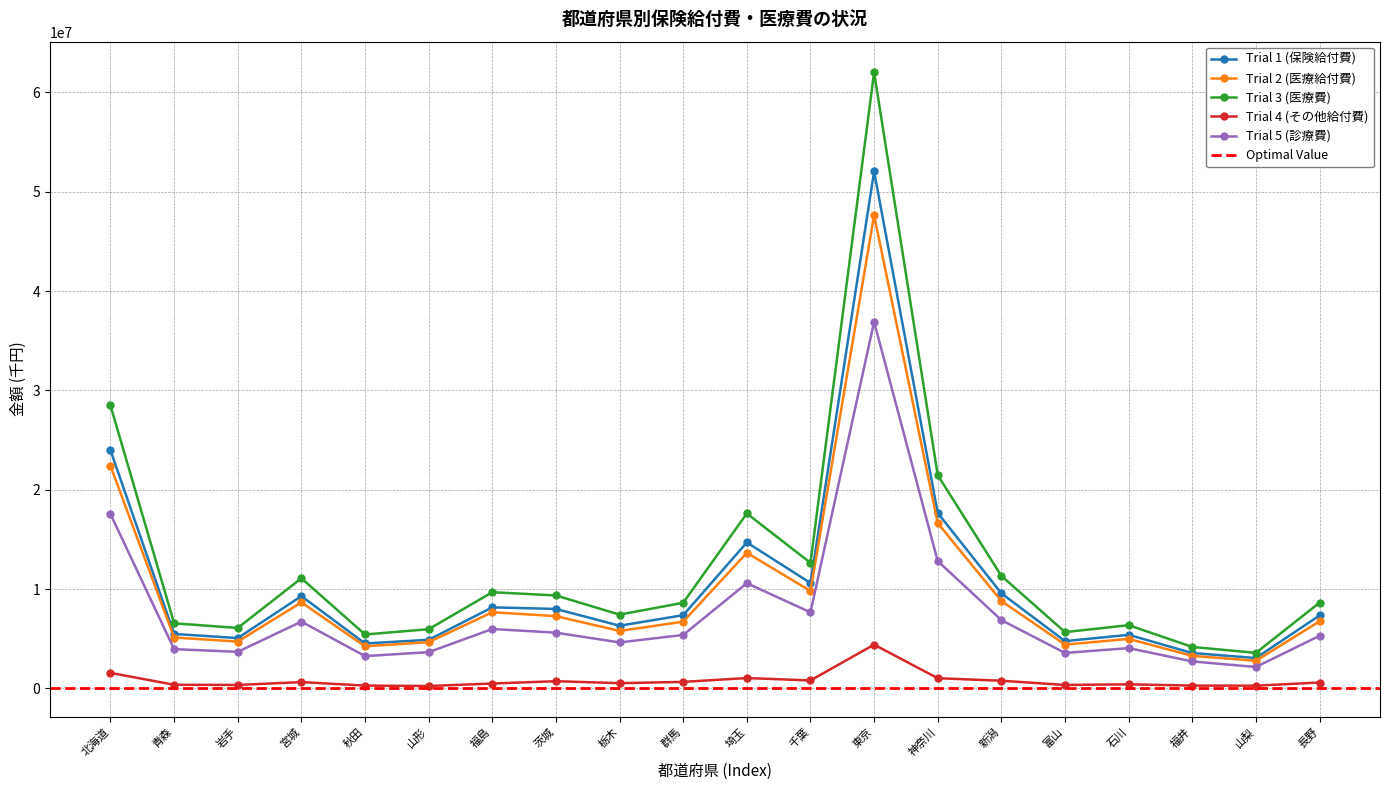

What is the total value across all series at 山梨?

11847501.4